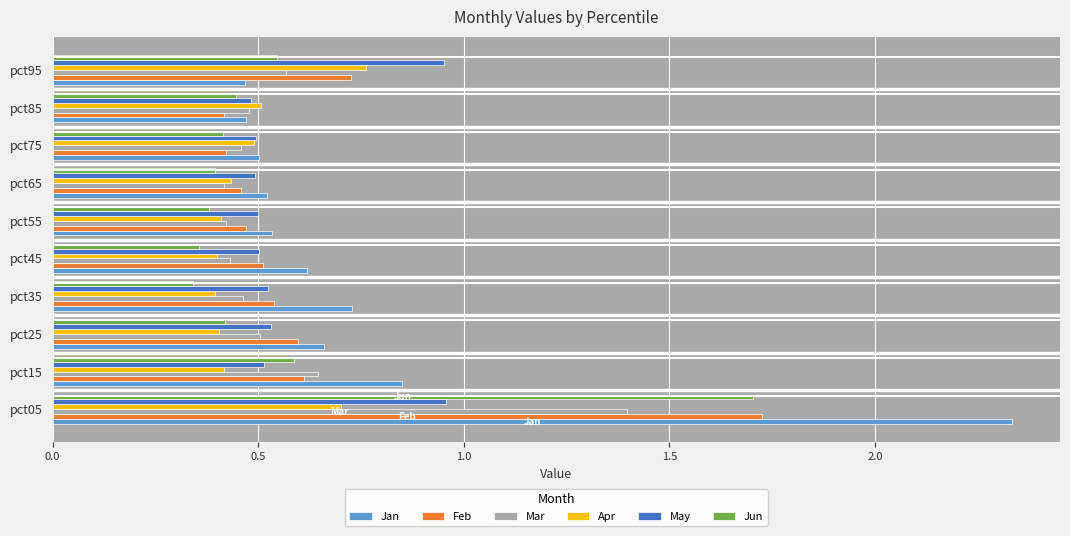

The value of Feb at pct65 is 0.5. True or false?

True